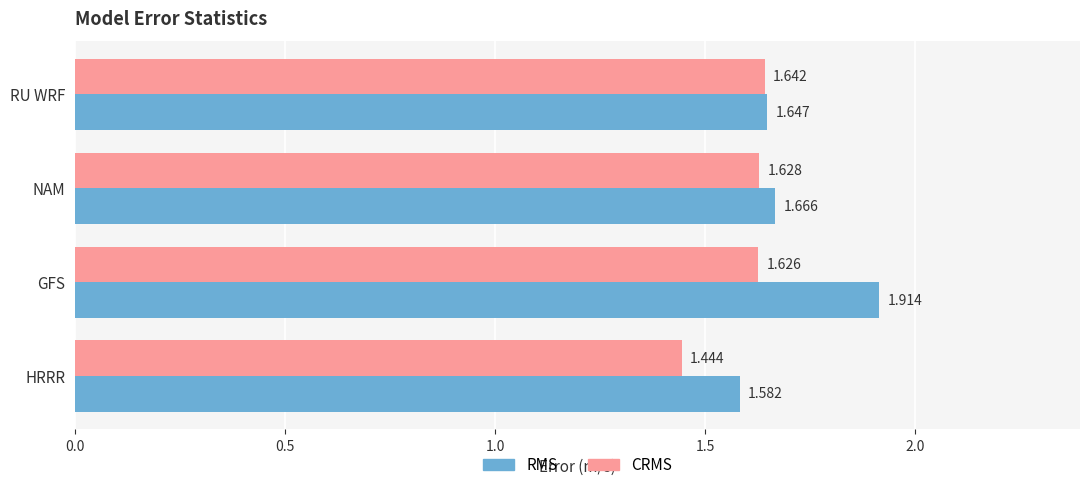

Which label corresponds to the largest value in the chart?

GFS